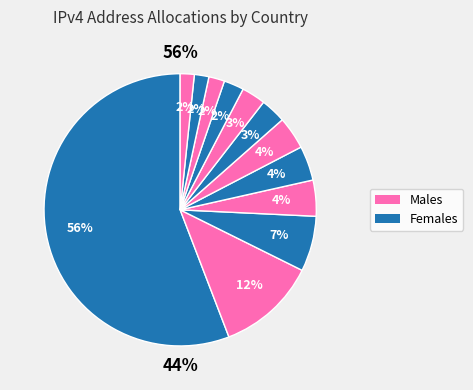

What is the ratio of the value at Italy to the value at United Kingdom?

0.5